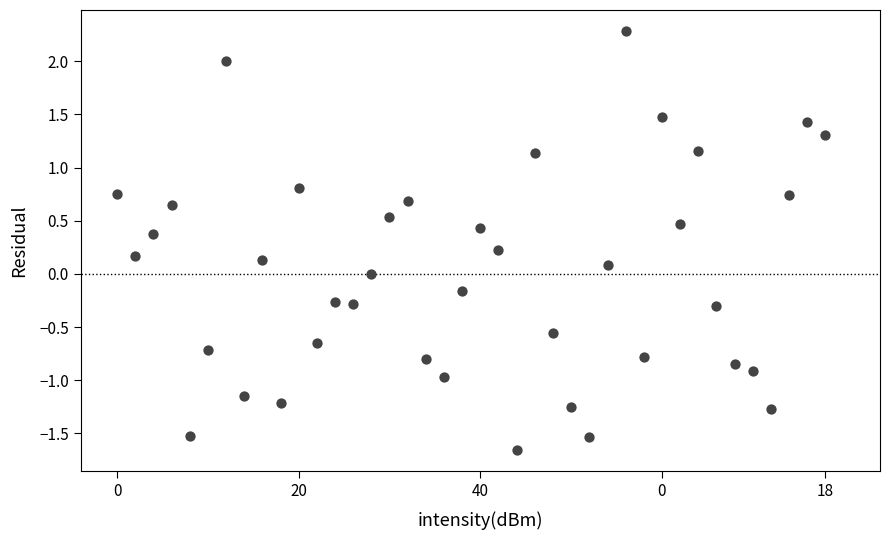

What is the range of Y values (max minus min)?

3.9